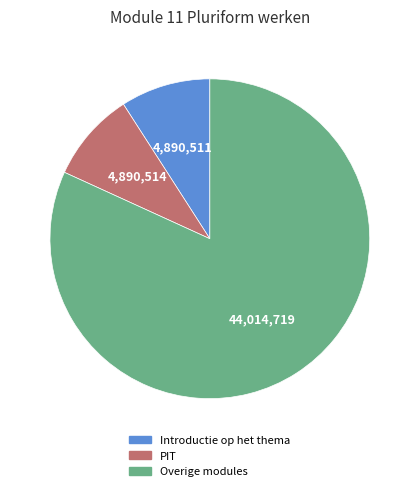

Is there any slice that represents more than half of the pie?

Yes